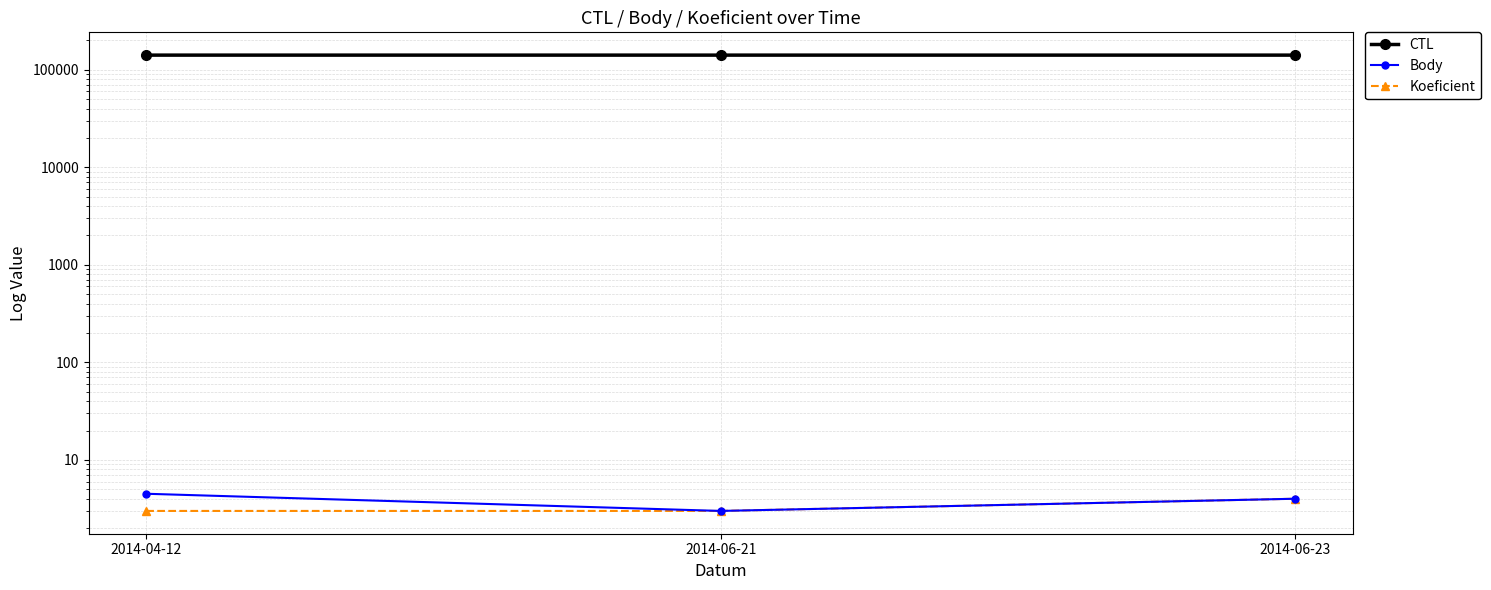

What is the label of the 2nd point from the right?

2014-06-21